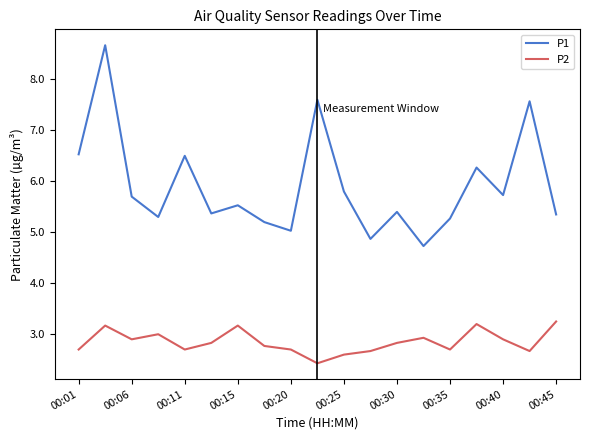

What are all the series names shown in the legend?

P1, P2